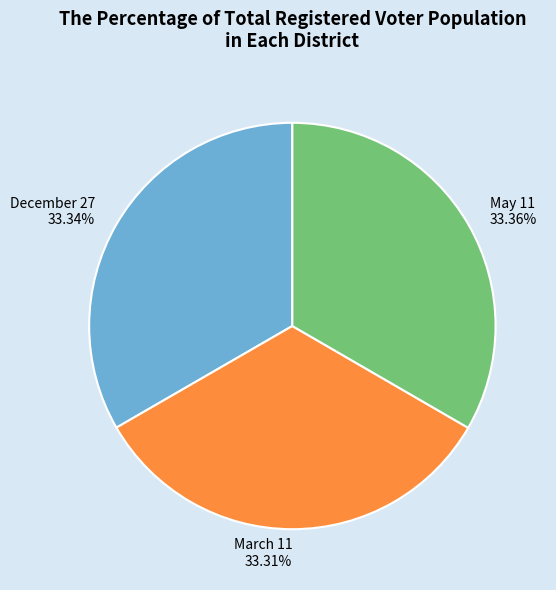

The May 11 slice represents 25% of the pie. True or false?

False